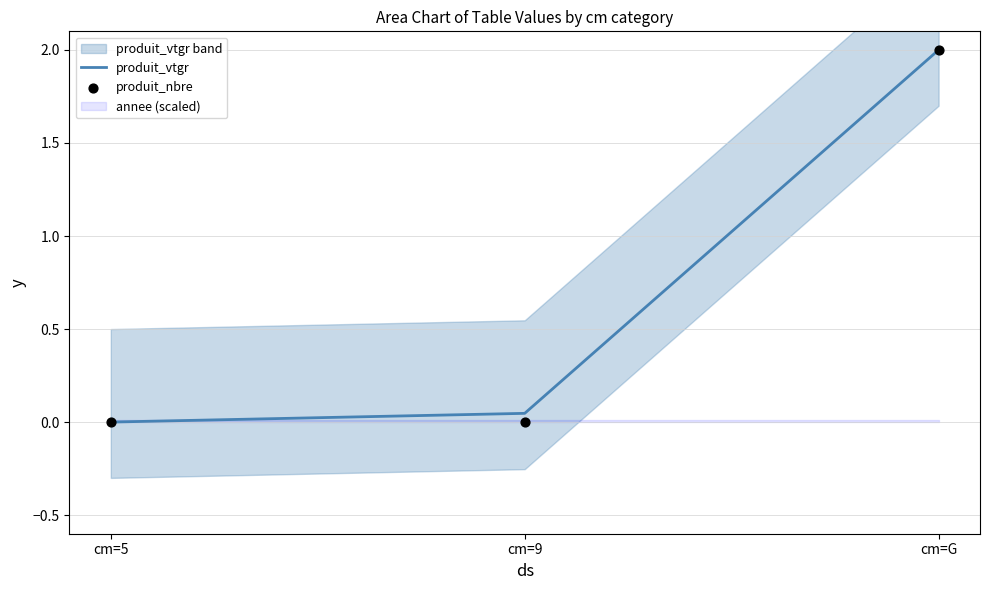

Which series reaches the maximum Y coordinate?

produit_vtgr